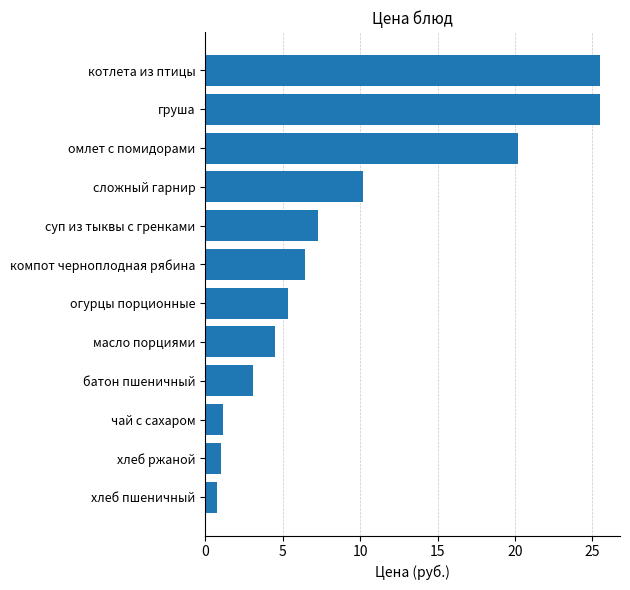

Does the chart contain stacked bars?

No